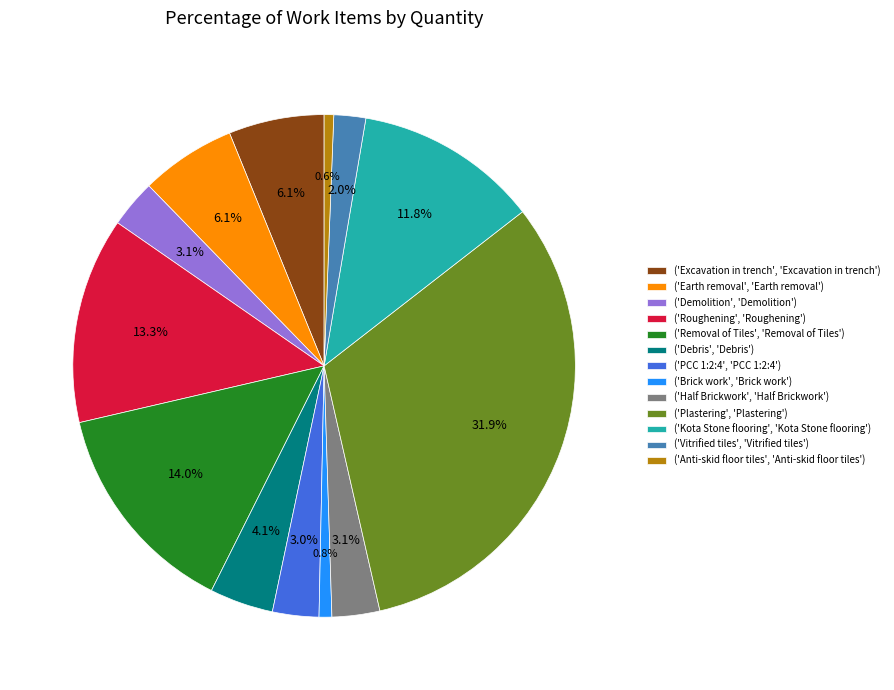

How many segments does this pie chart have?

13